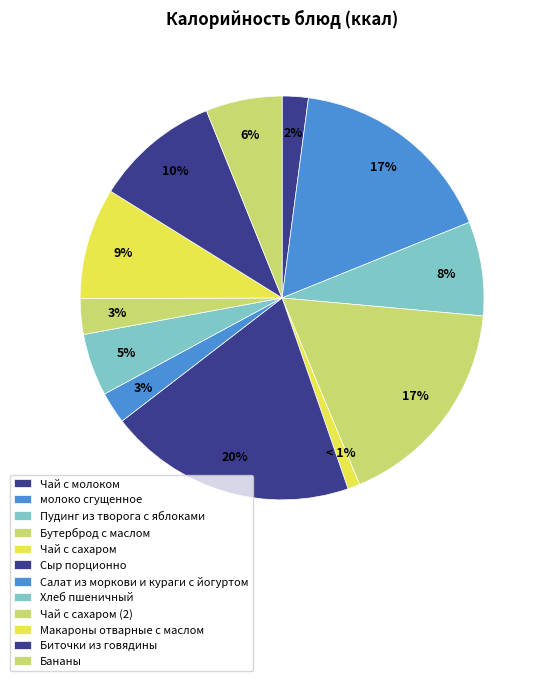

Does Хлеб пшеничный account for over 50% of the chart?

No